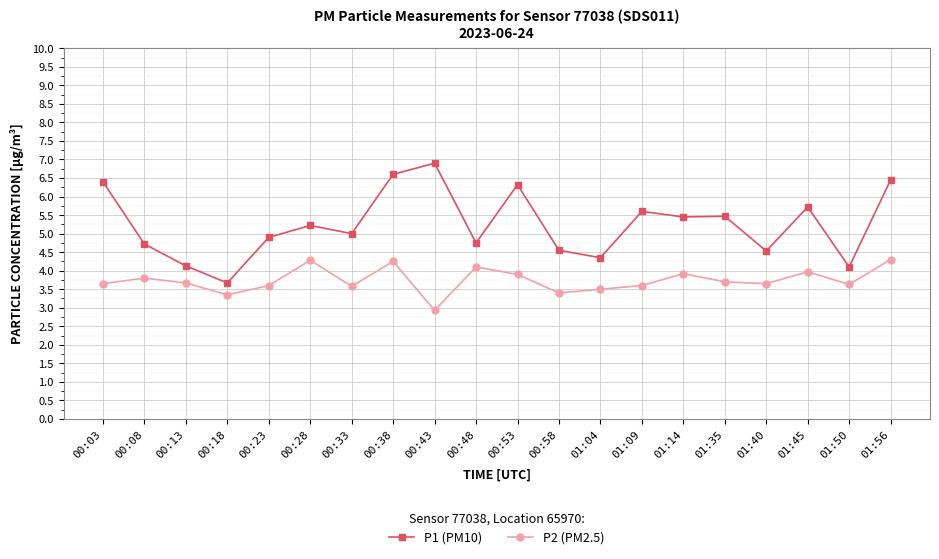

What is the label of the 5th point from the right?

01:35